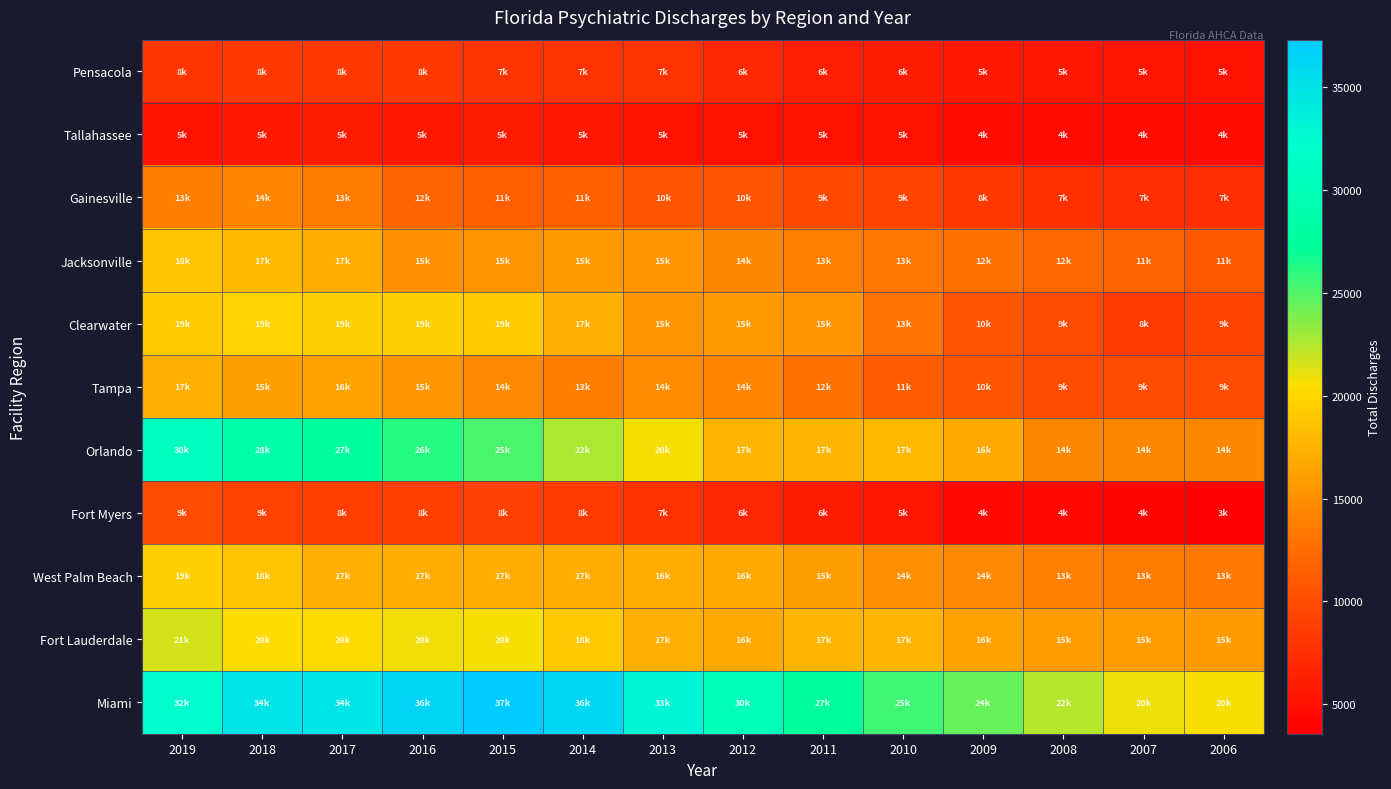

Which series has the widest spread of values?

Miami